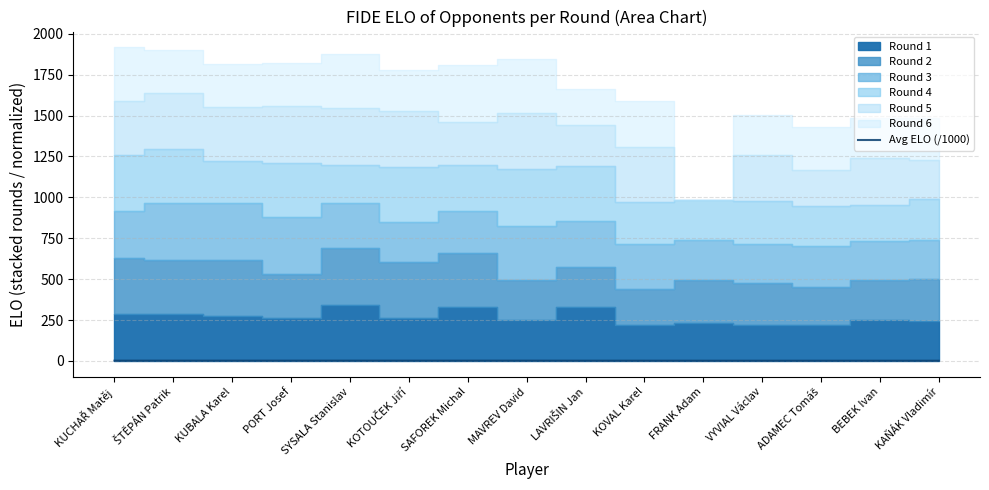

Reading right to left, extract all data points from this chart.

KAŇÁK Vladimír=1.5	BEBEK Ivan=1.5	ADAMEC Tomáš=1.4	VYVIAL Václav=1.5	FRANK Adam=1.5	KOVAL Karel=1.6	LAVRIŠIN Jan=1.6	MAVREV David=1.8	SAFOREK Michal=1.8	KOTOUČEK Jiří=1.8	SYSALA Stanislav=1.9	PORT Josef=1.8	KUBALA Karel=1.8	ŠTĚPÁN Patrik=1.8	KUCHAŘ Matěj=1.9